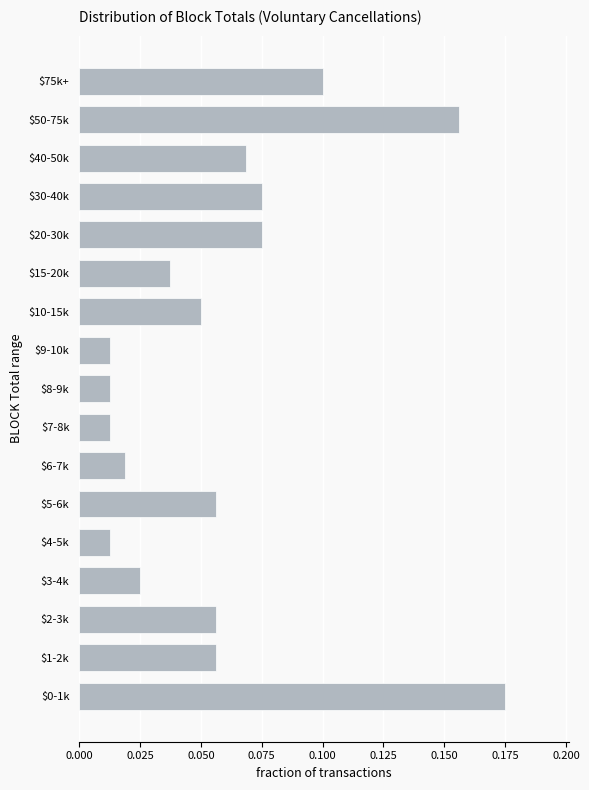

Is it true that the value at $75k+ is 0.0?

False